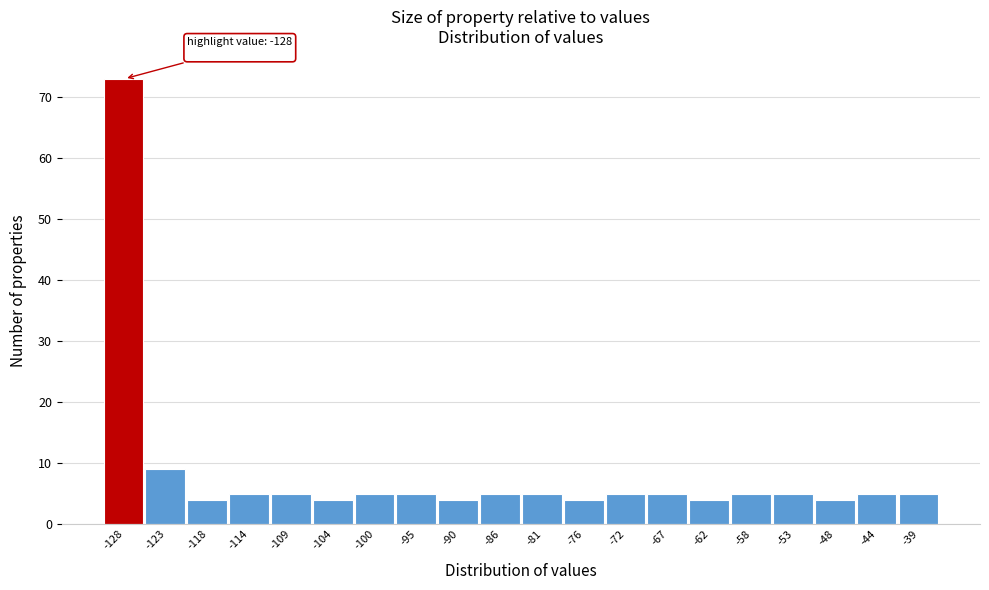

Reading left to right, list all the values displayed in this chart.

-128=73	-123=9	-118=4	-114=5	-109=5	-104=4	-100=5	-95=5	-90=4	-86=5	-81=5	-76=4	-72=5	-67=5	-62=4	-58=5	-53=5	-48=4	-44=5	-39=5